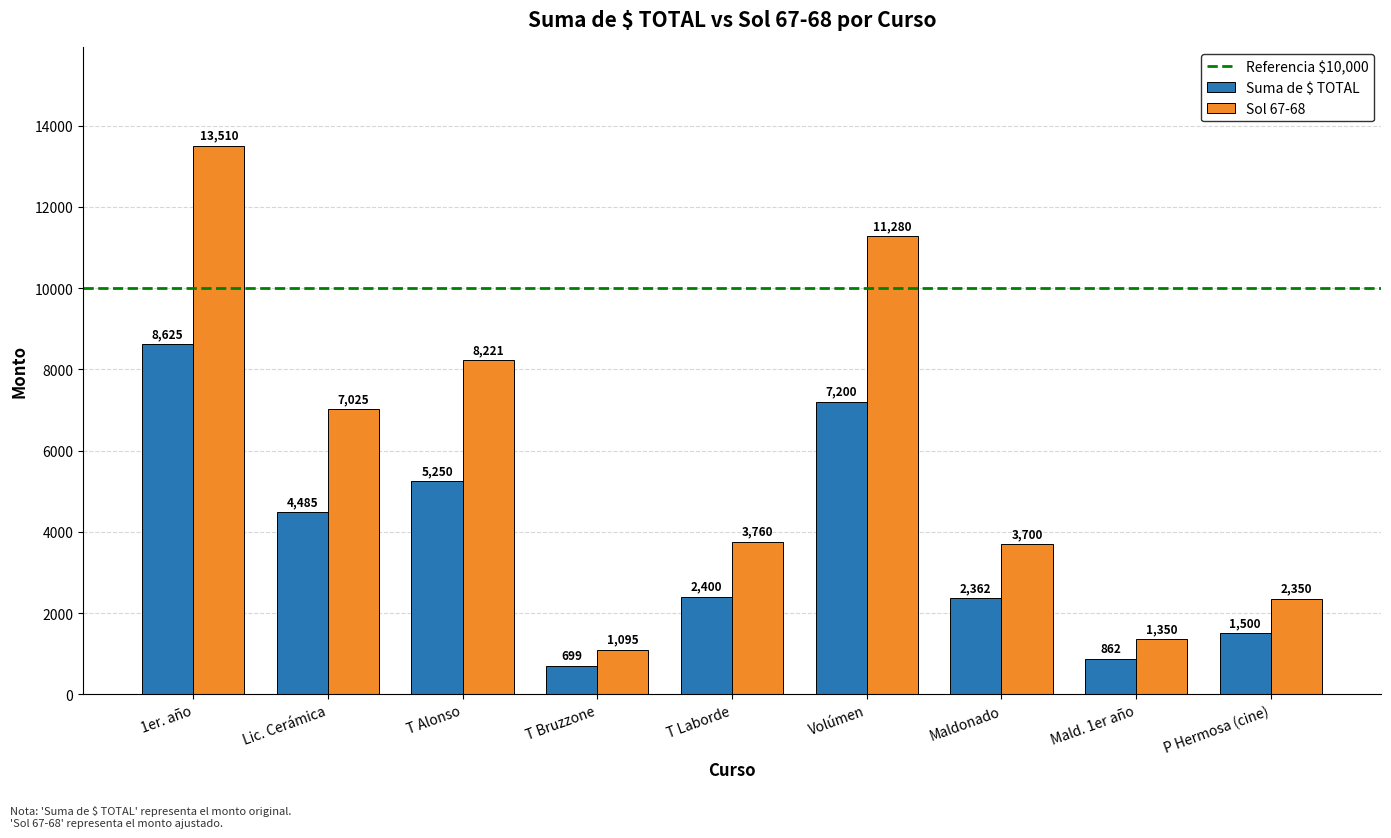

What is the total value across all series at T Laborde?

6160.2